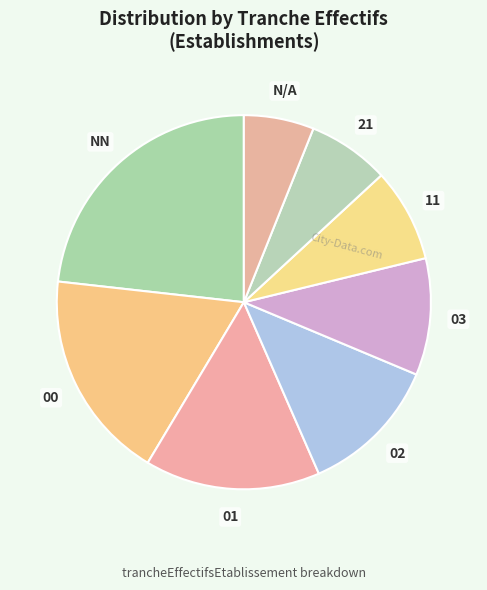

Rank the categories by value from lowest to highest.

N/A, 21, 11, 03, 02, 01, 00, NN